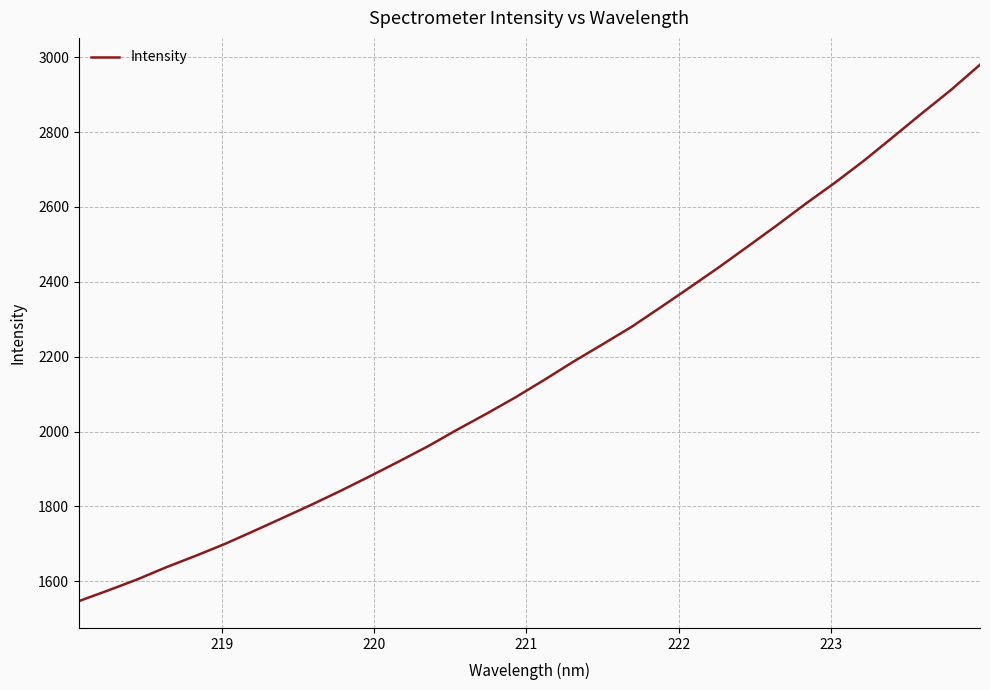

What is the maximum value shown in the chart?

2979.8